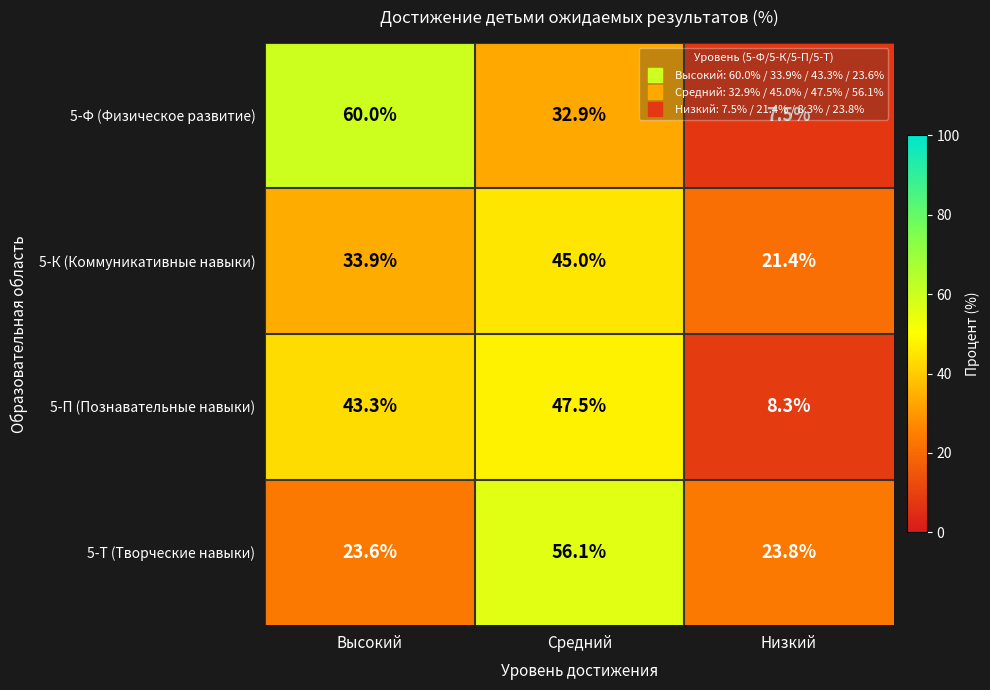

Between Средний and Низкий, which series saw the biggest shift?

5-П (Познавательные навыки)